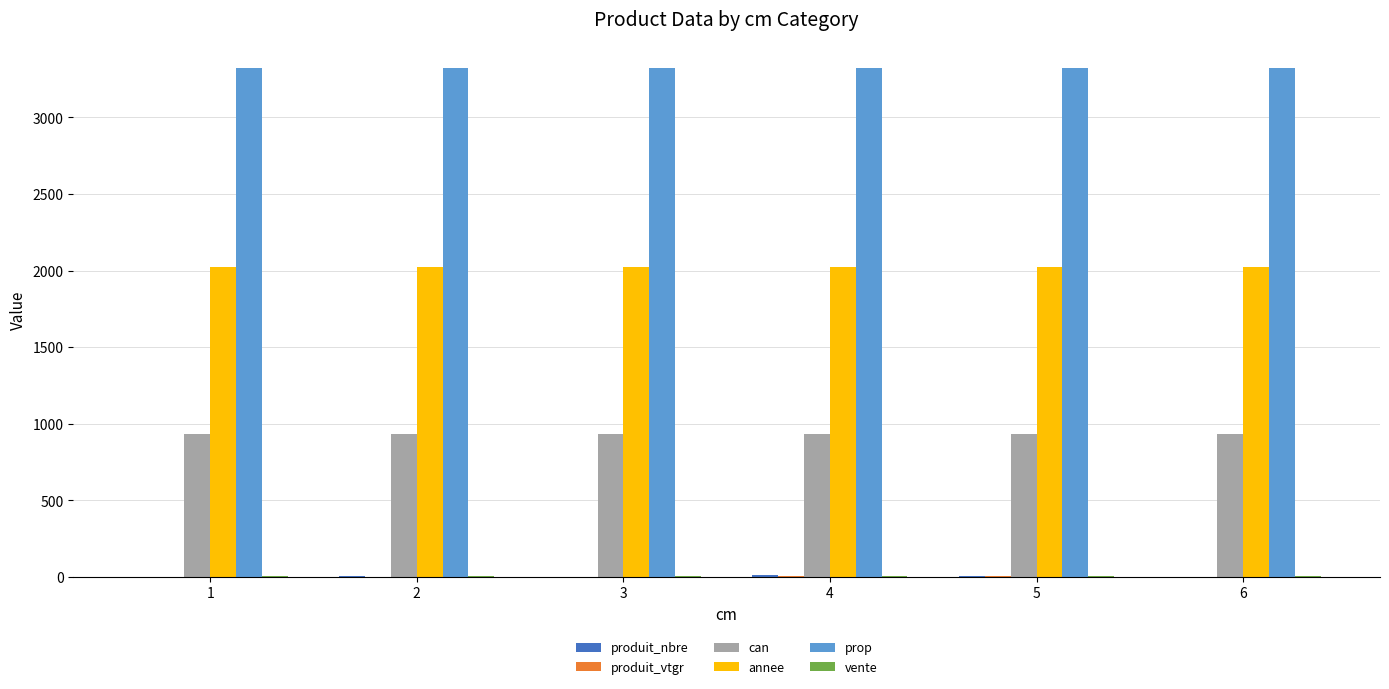

What value does the annee series have at 5?

2021.0